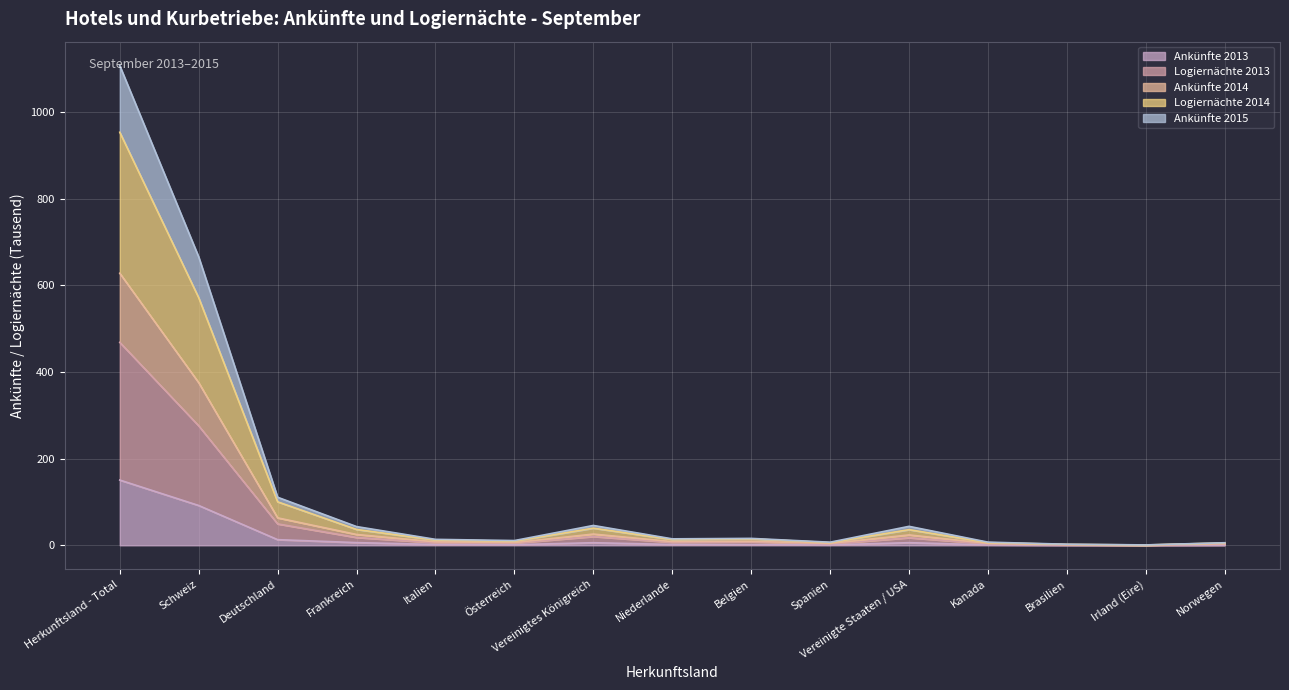

What is the value of the Logiernächte 2014 point at the 14th from the left?

0.8